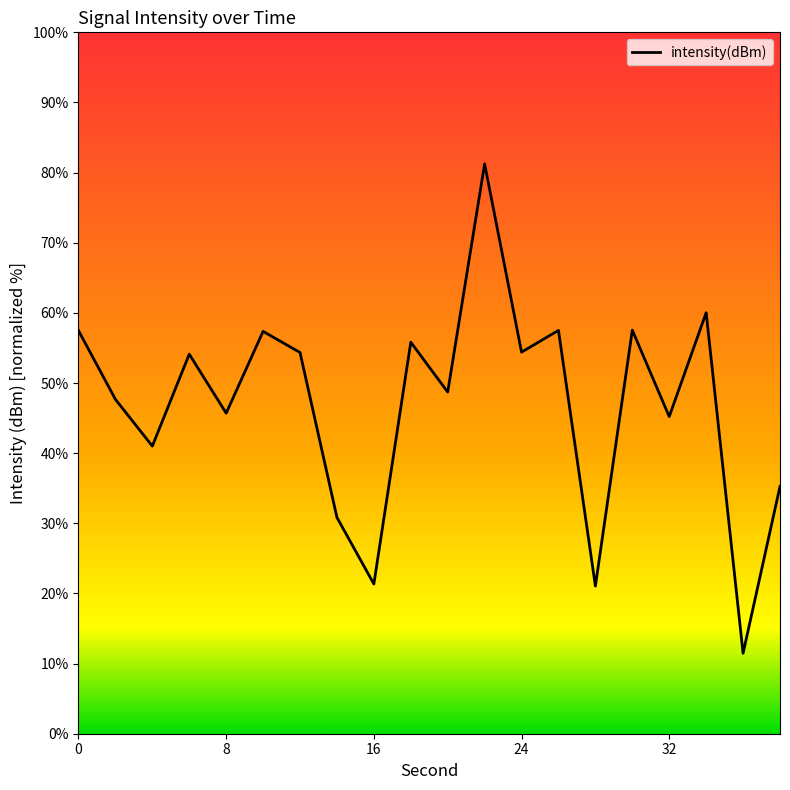

What is the average value?

46.9